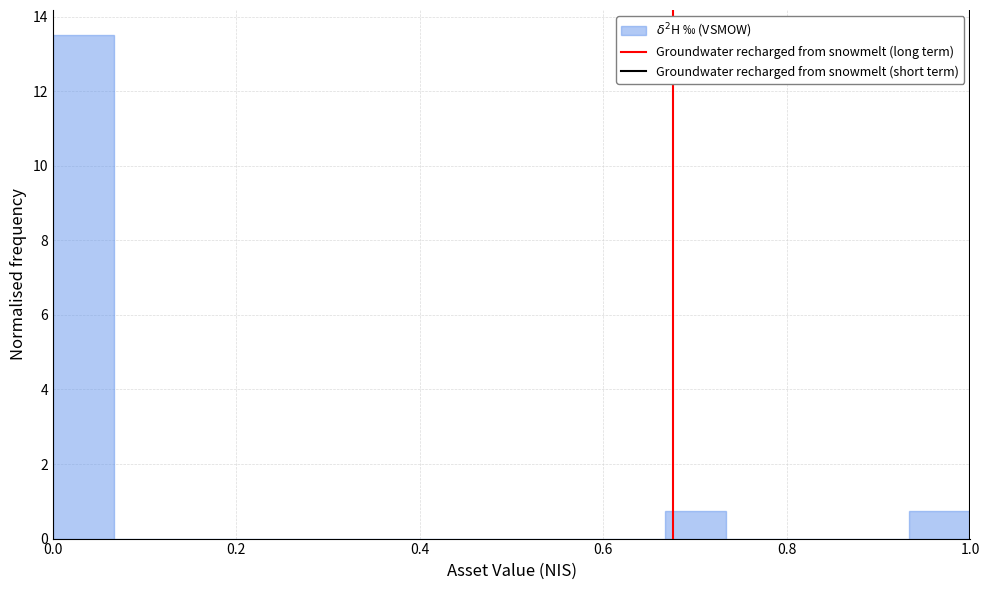

Read against the x-axis, roughly where is the centre of the tallest bar?

0.04